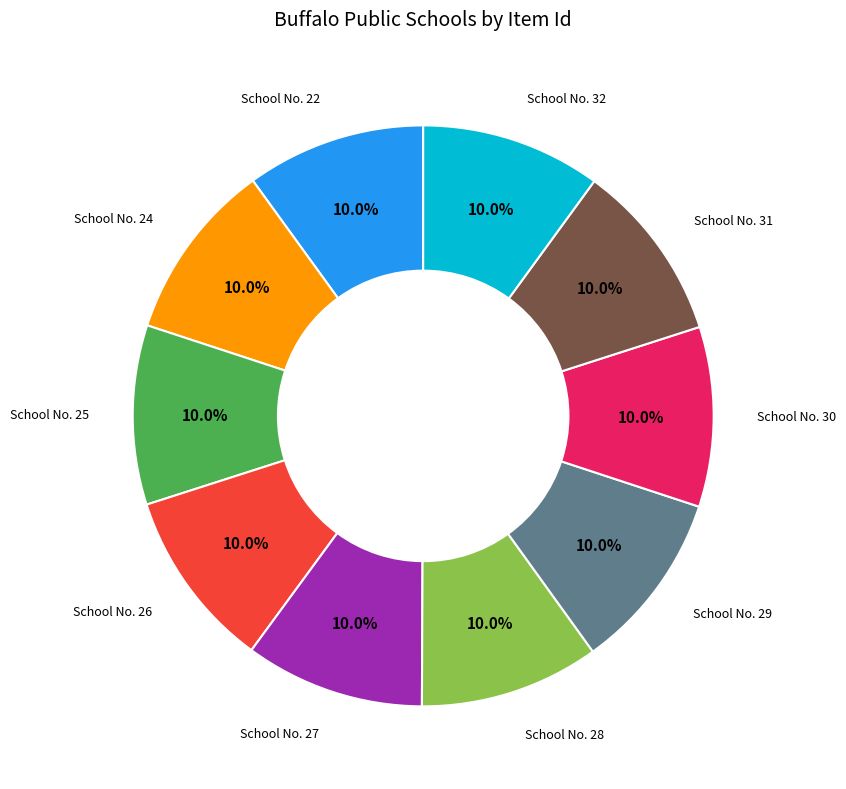

To the nearest percent, what is the average slice percentage?

10%